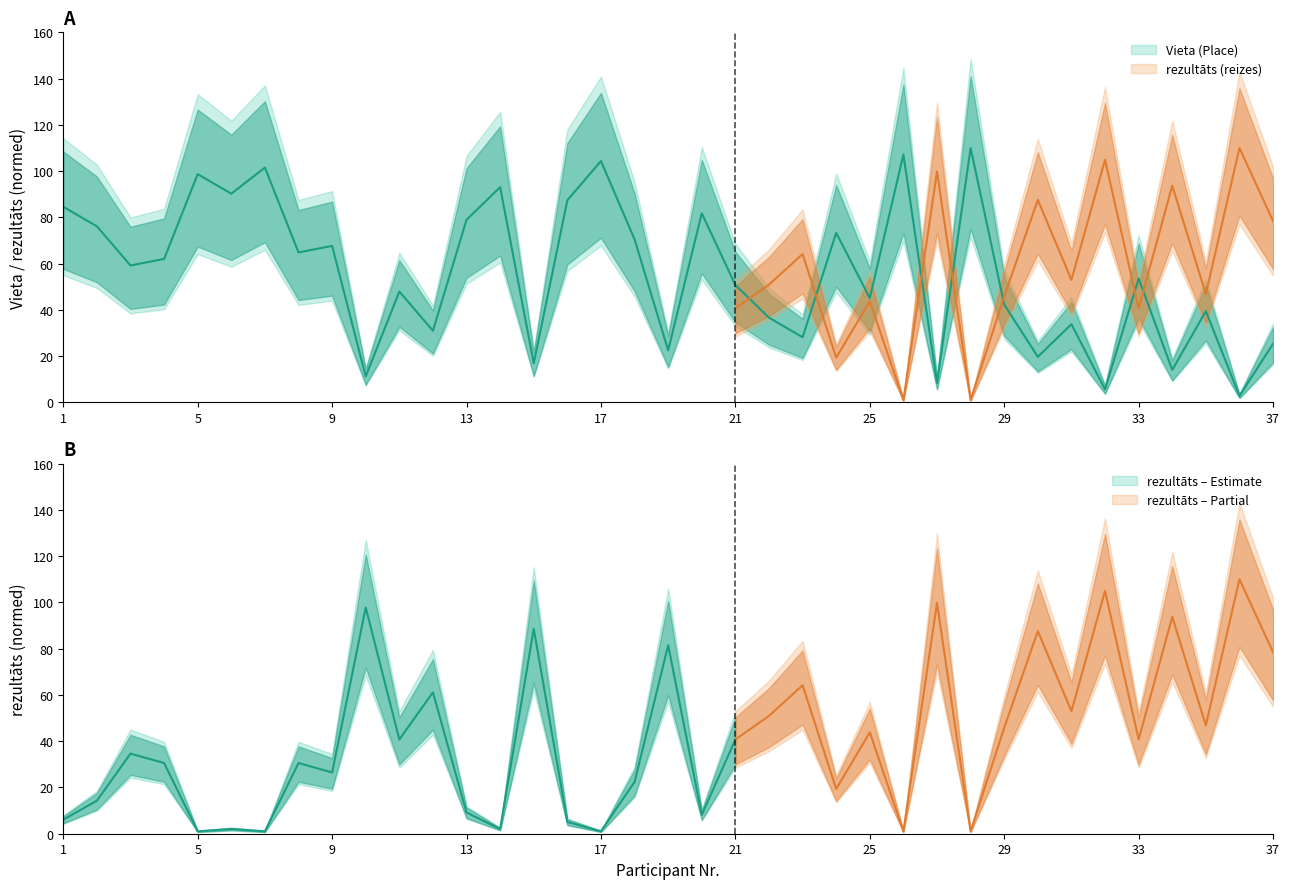

Is this an area chart (filled region under the line)?

No